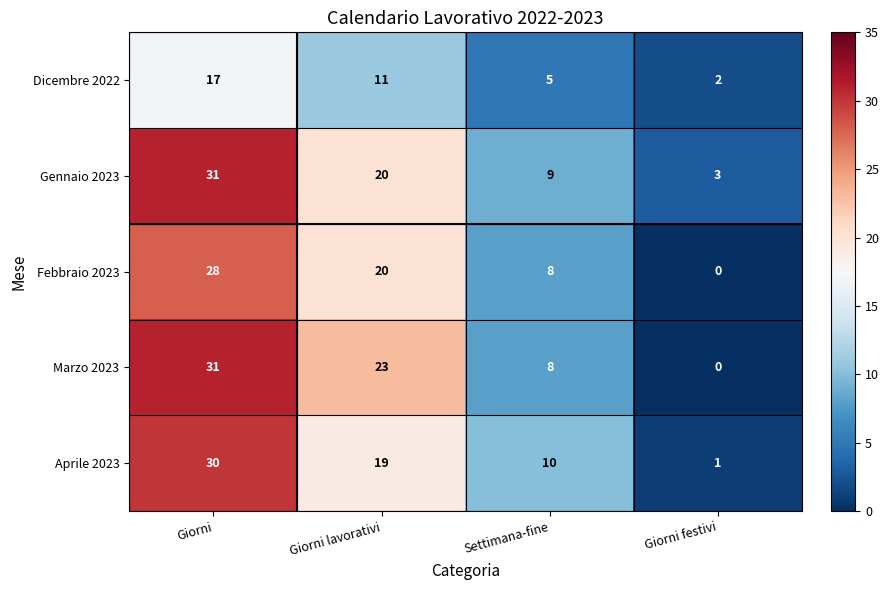

The value of Febbraio 2023 at Giorni lavorativi is 20. True or false?

True